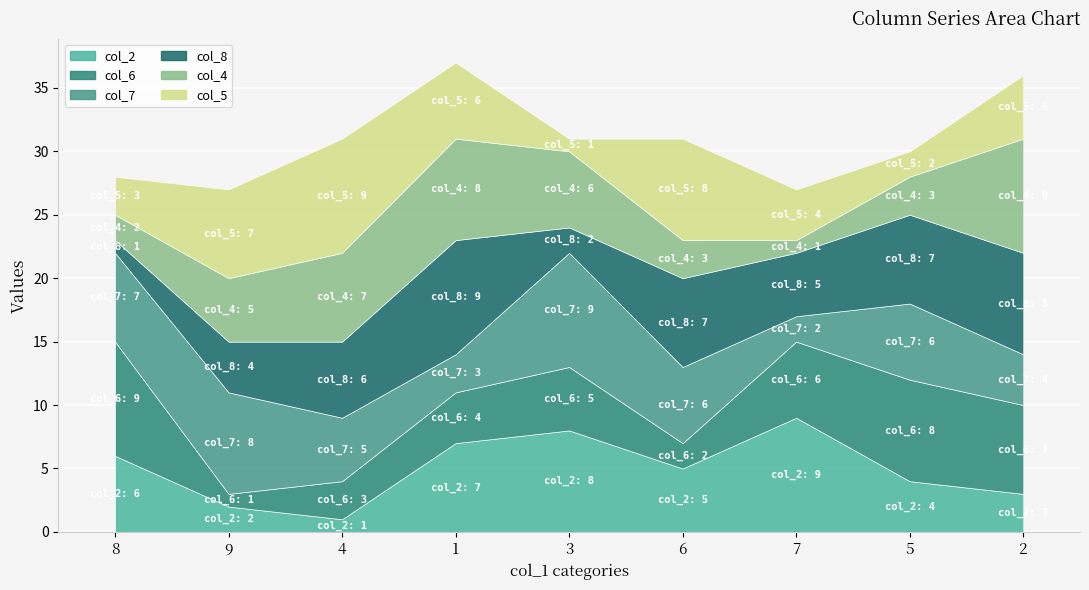

The value of col_5 at 7 is 4. True or false?

True